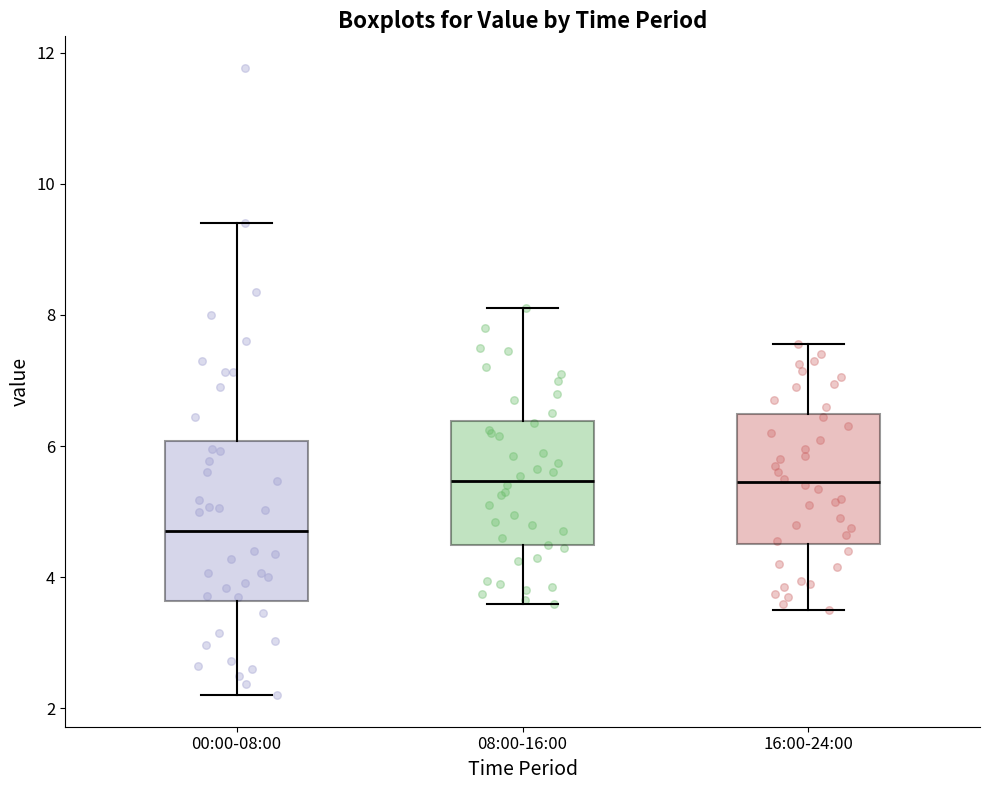

Where does the upper whisker of the box for 08:00-16:00 end on the y-axis? The values are not printed on the chart, so give them approximately, as read against the axis.

8.2